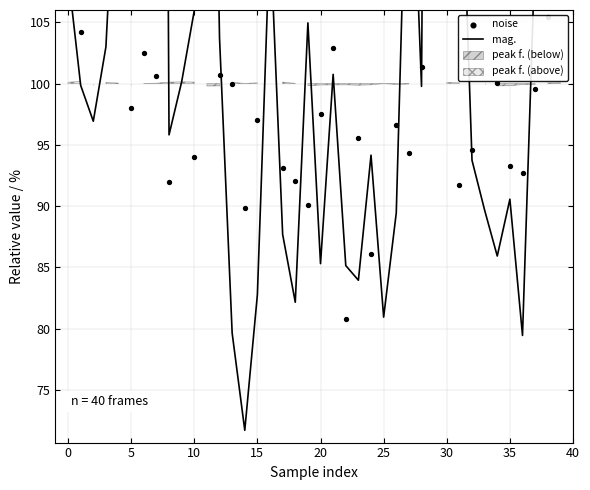

At which category is the sum across all series the highest?

30